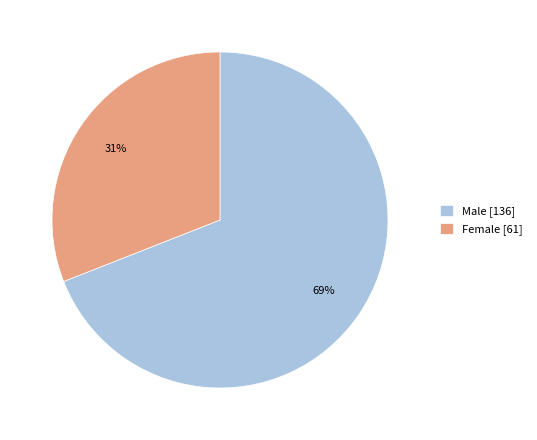

Is the sum of Male and Female greater than half?

Yes